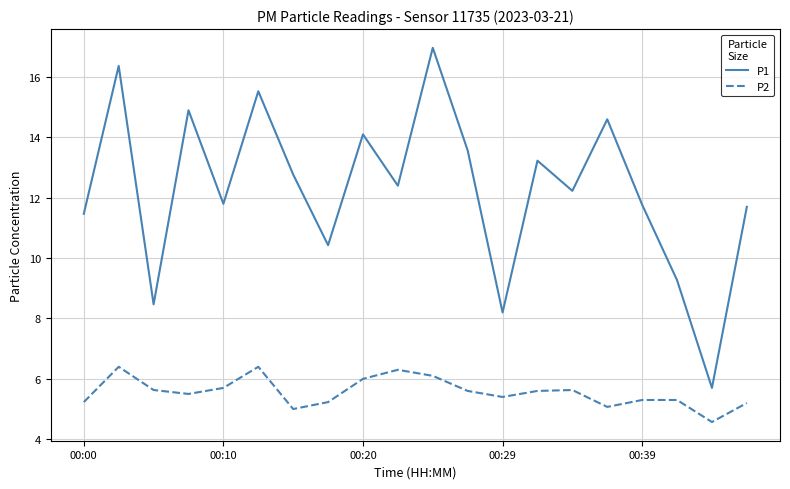

Rank the series by their average value, from highest to lowest.

P1, P2